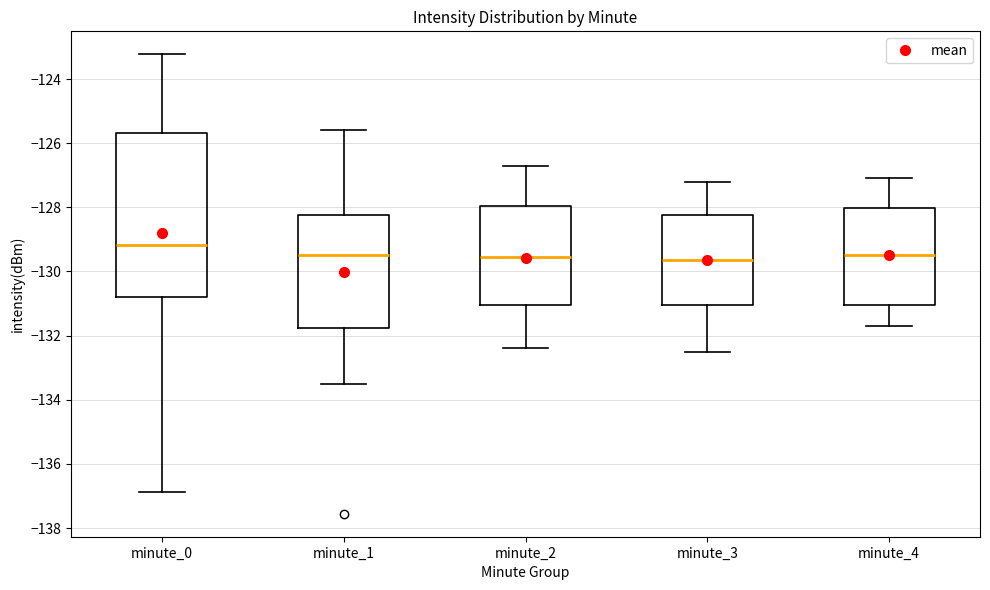

Where does the upper whisker of the box for minute_1 end on the y-axis? The values are not printed on the chart, so give them approximately, as read against the axis.

-125.6